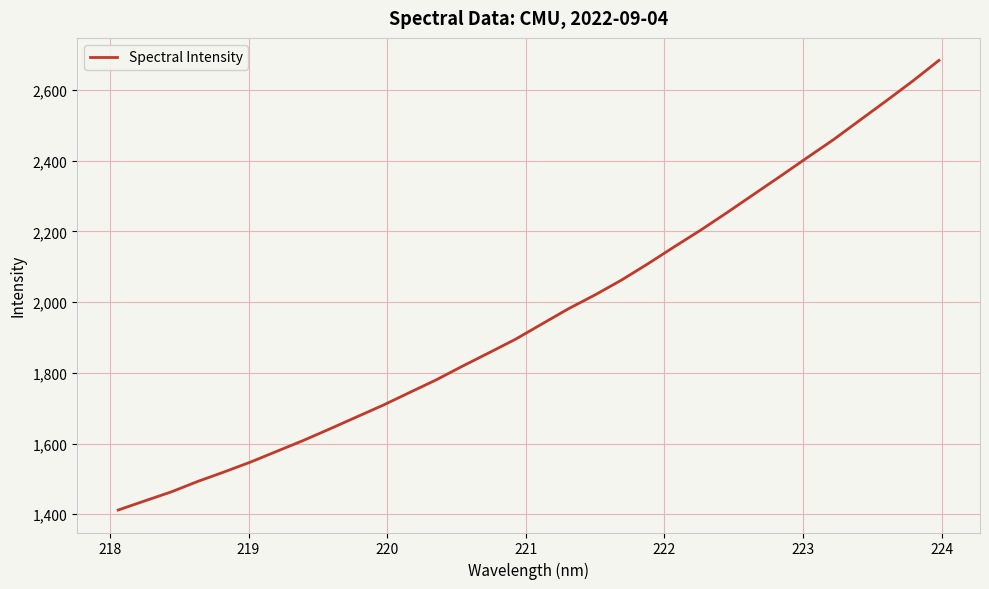

What is the greatest value displayed?

2684.2